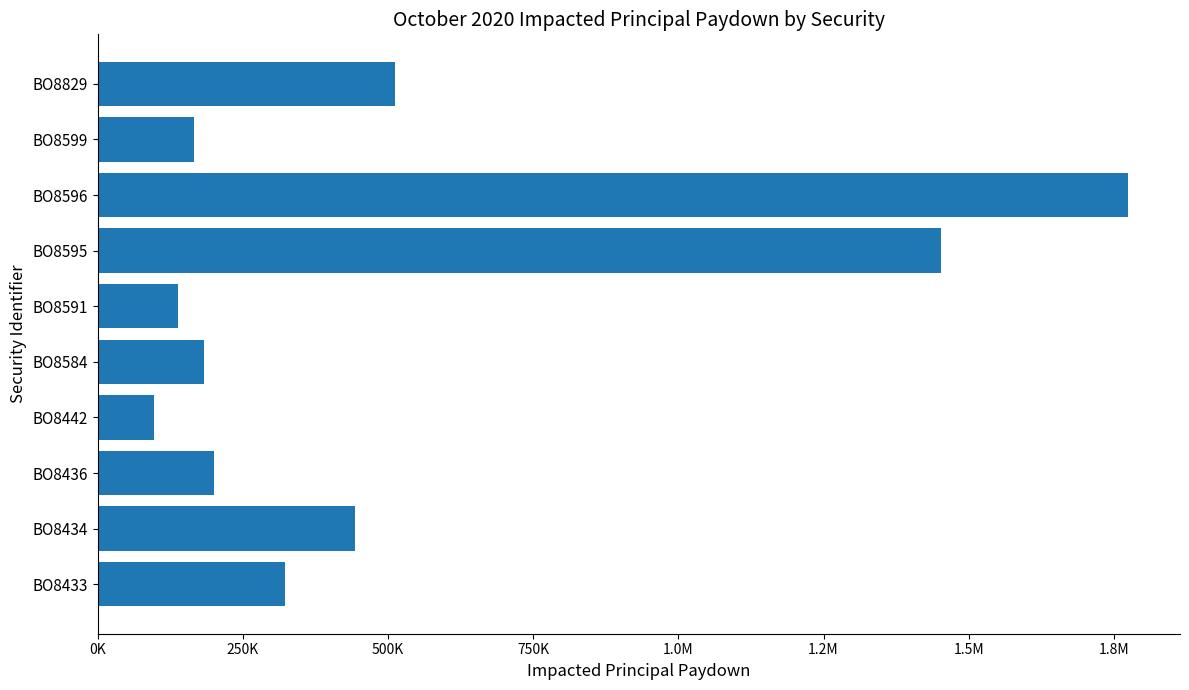

Does the chart contain any negative values?

No